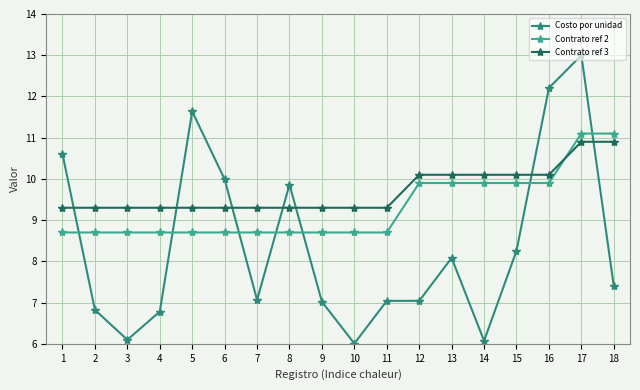

How many times do Contrato ref 2 and Costo por unidad cross each other?

7